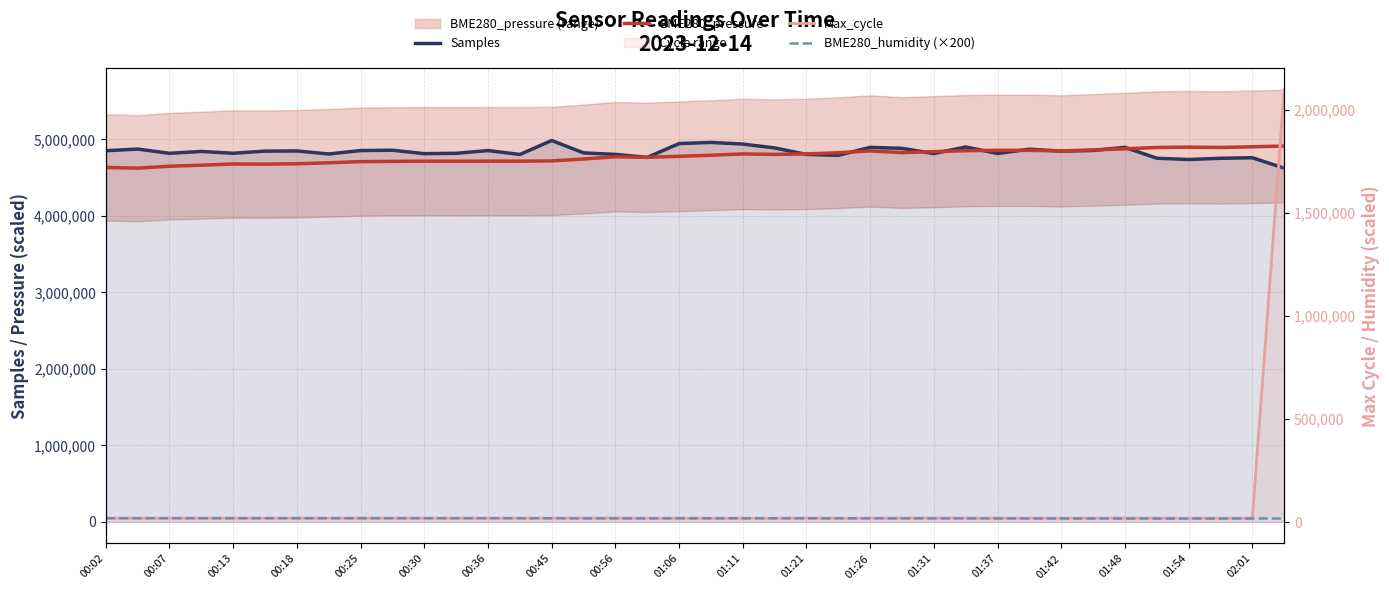

The value of Samples at 01:26 is 3244621.8. True or false?

False